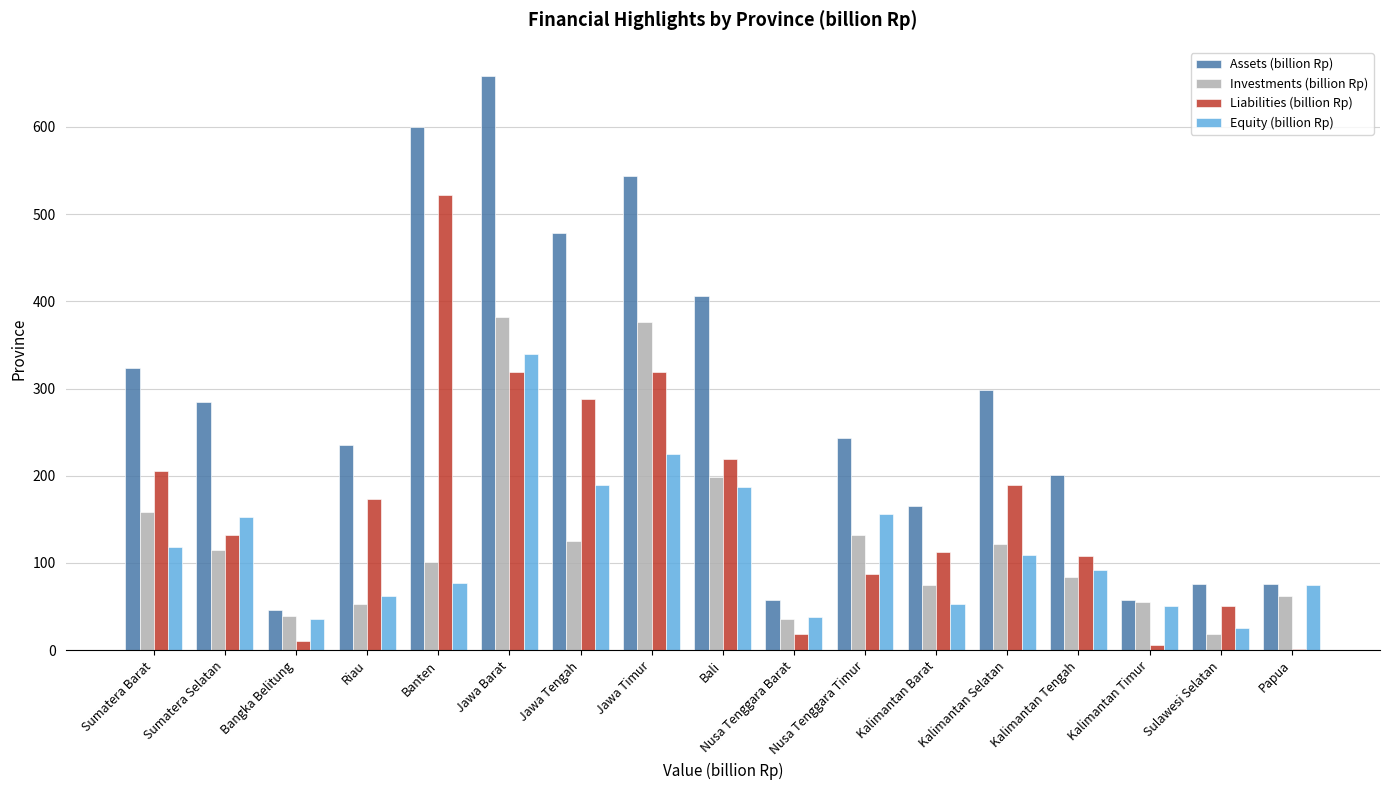

Which label corresponds to the largest value in the chart?

Jawa Barat